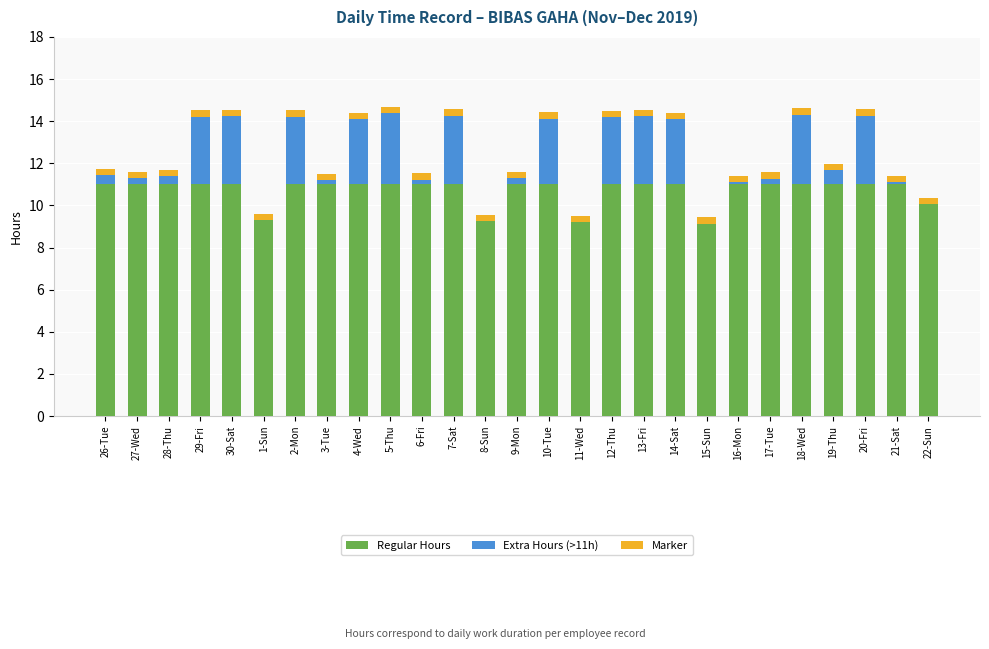

The value of Regular Hours at 3-Tue is 11.0. True or false?

True